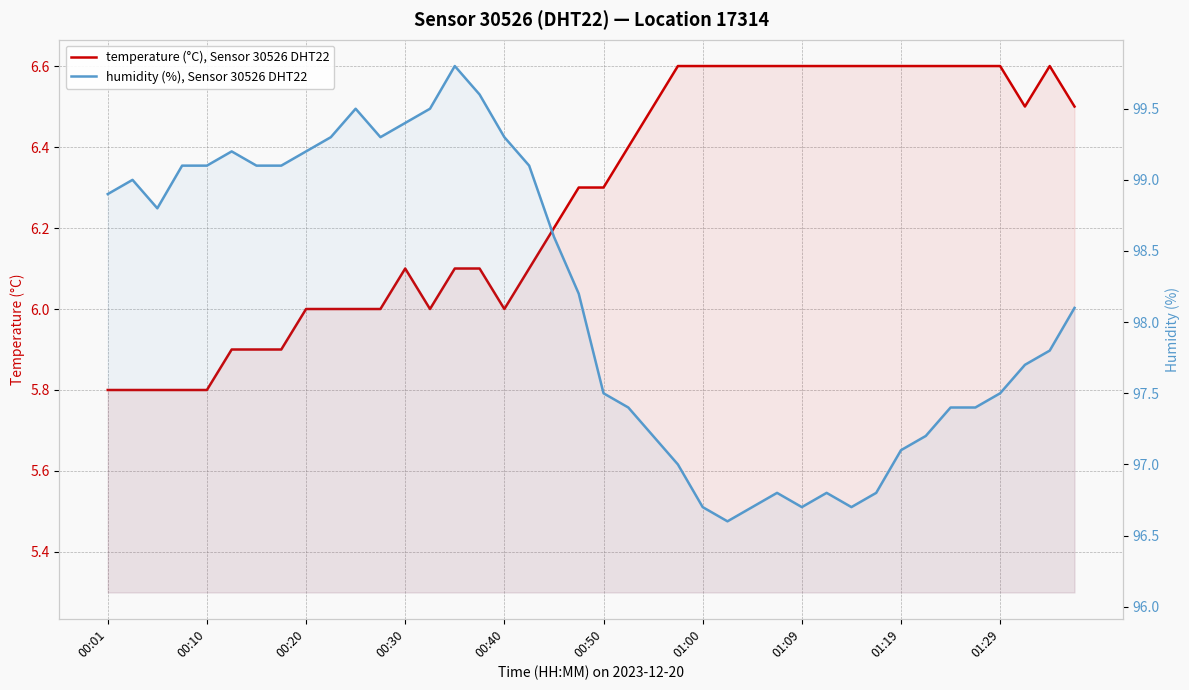

True or false: temperature (°C), Sensor 30526 DHT22 has more than 1 interior local peaks.

True